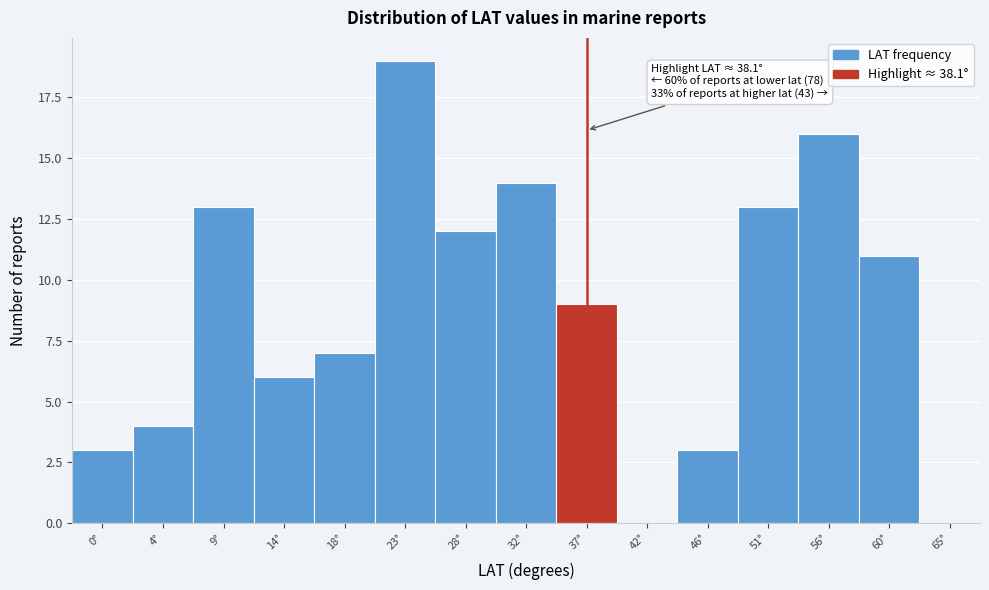

Reading right to left, what are all the values shown in this chart?

65°=0	60°=11	56°=16	51°=13	46°=3	42°=0	37°=9	32°=14	28°=12	23°=19	18°=7	14°=6	9°=13	4°=4	0°=3